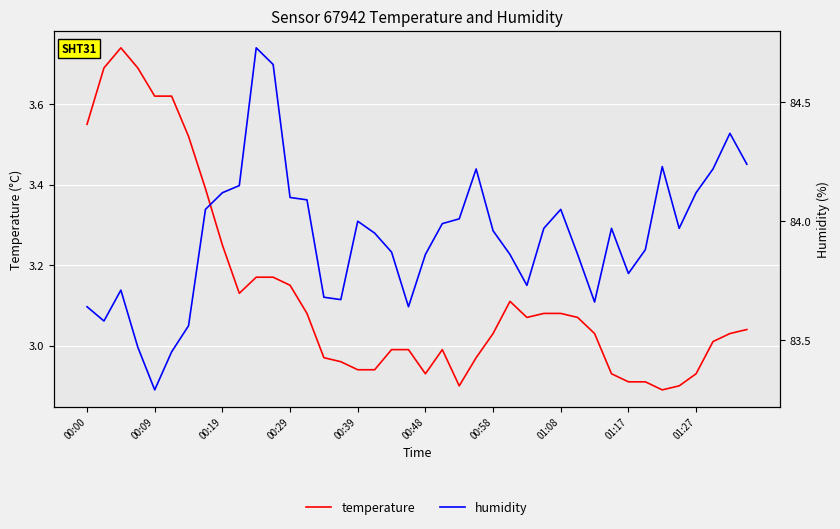

At which label does temperature first exceed 3?

00:00